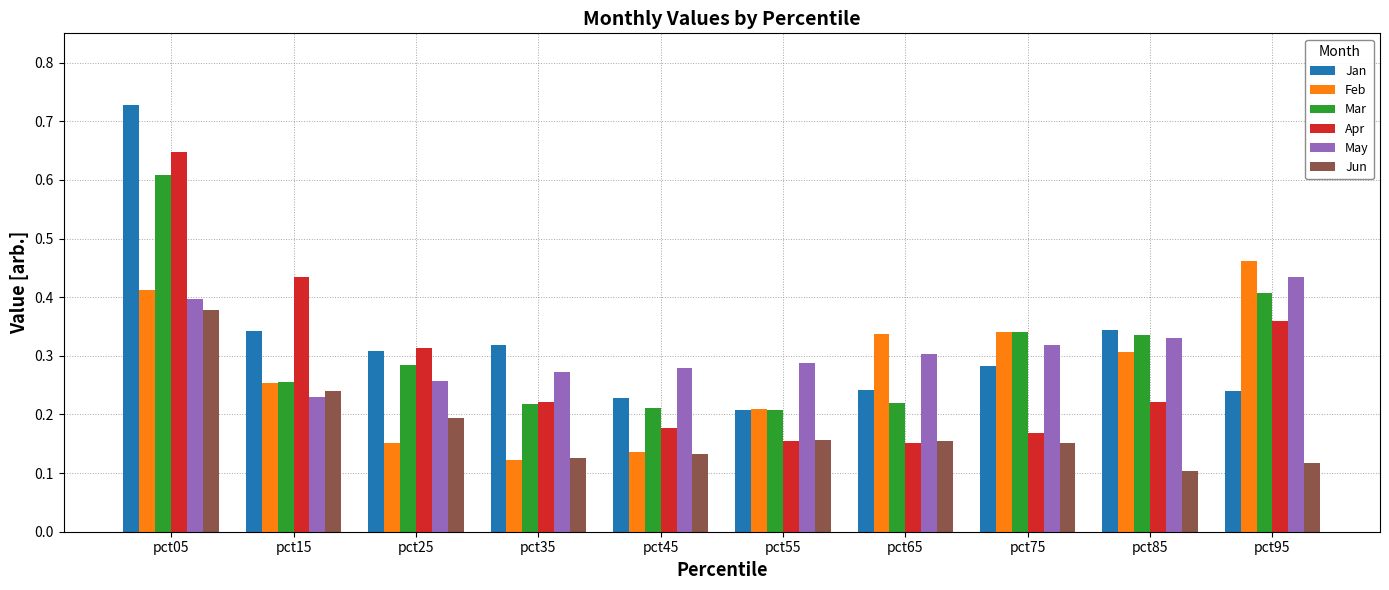

Rank the series by their maximum value, from highest to lowest.

Jan, Apr, Mar, Feb, May, Jun